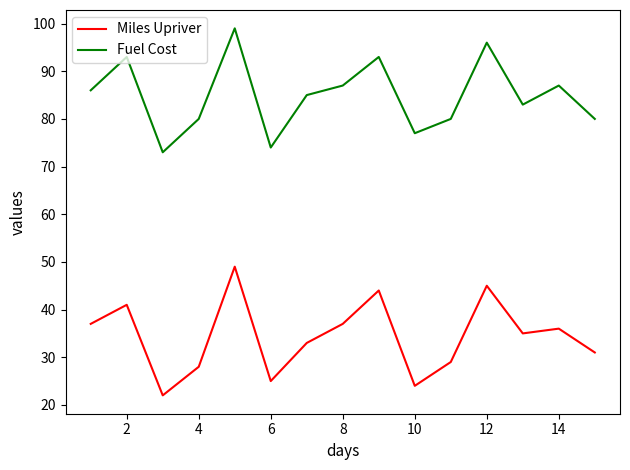

True or false: Miles Upriver and Fuel Cost cross at least once.

False